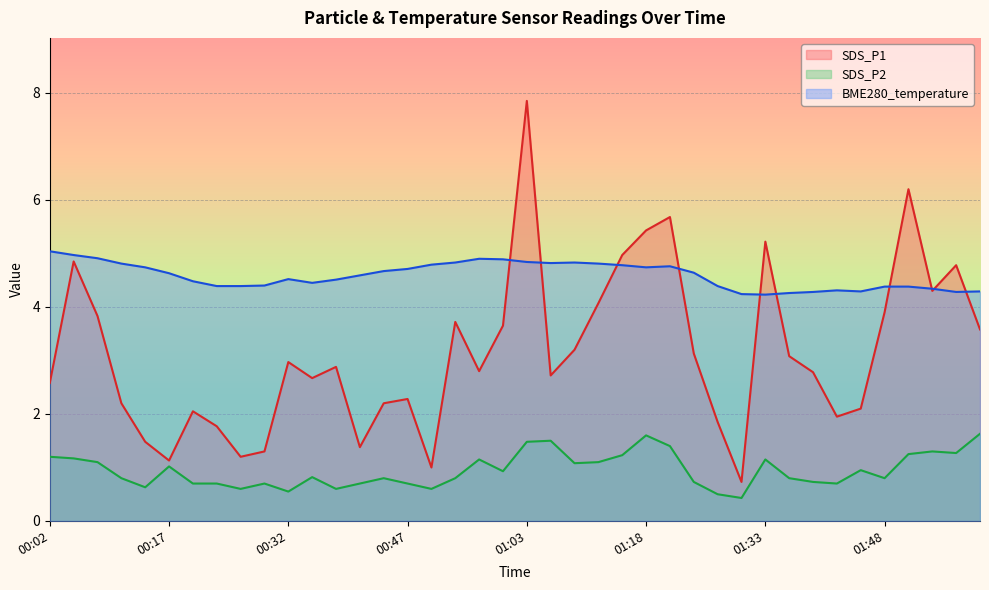

How many distinct data groups are displayed?

3